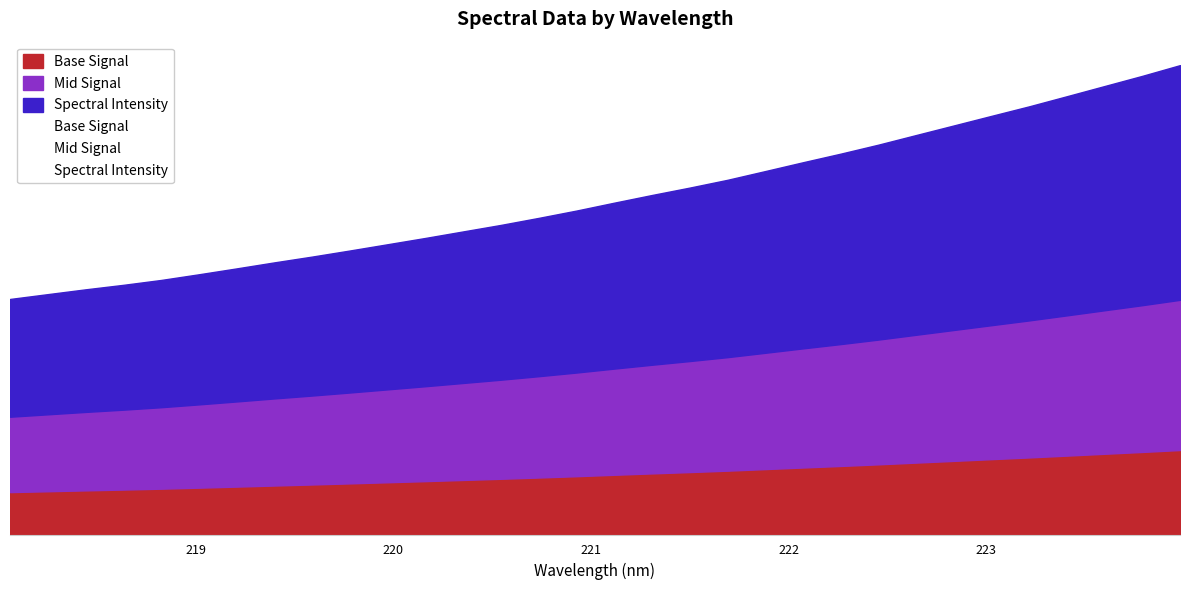

What is the ratio of the value at 223.9802 to the value at 223.0264?

1.1